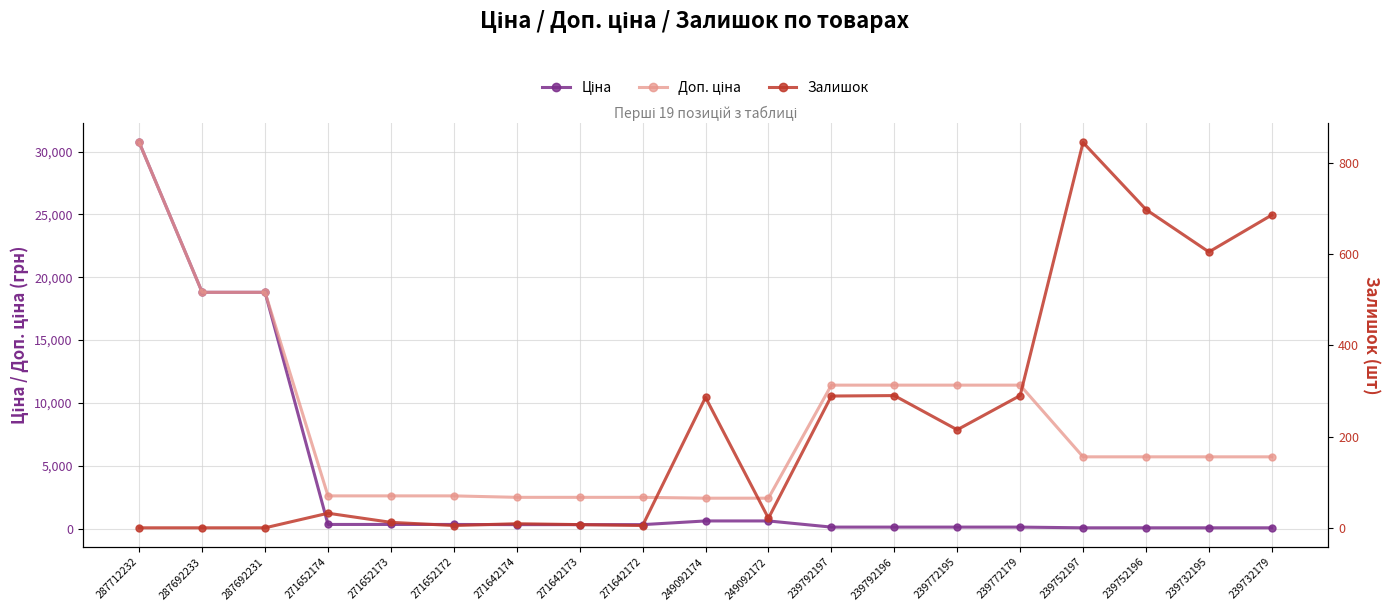

How many lines are shown in the chart?

3